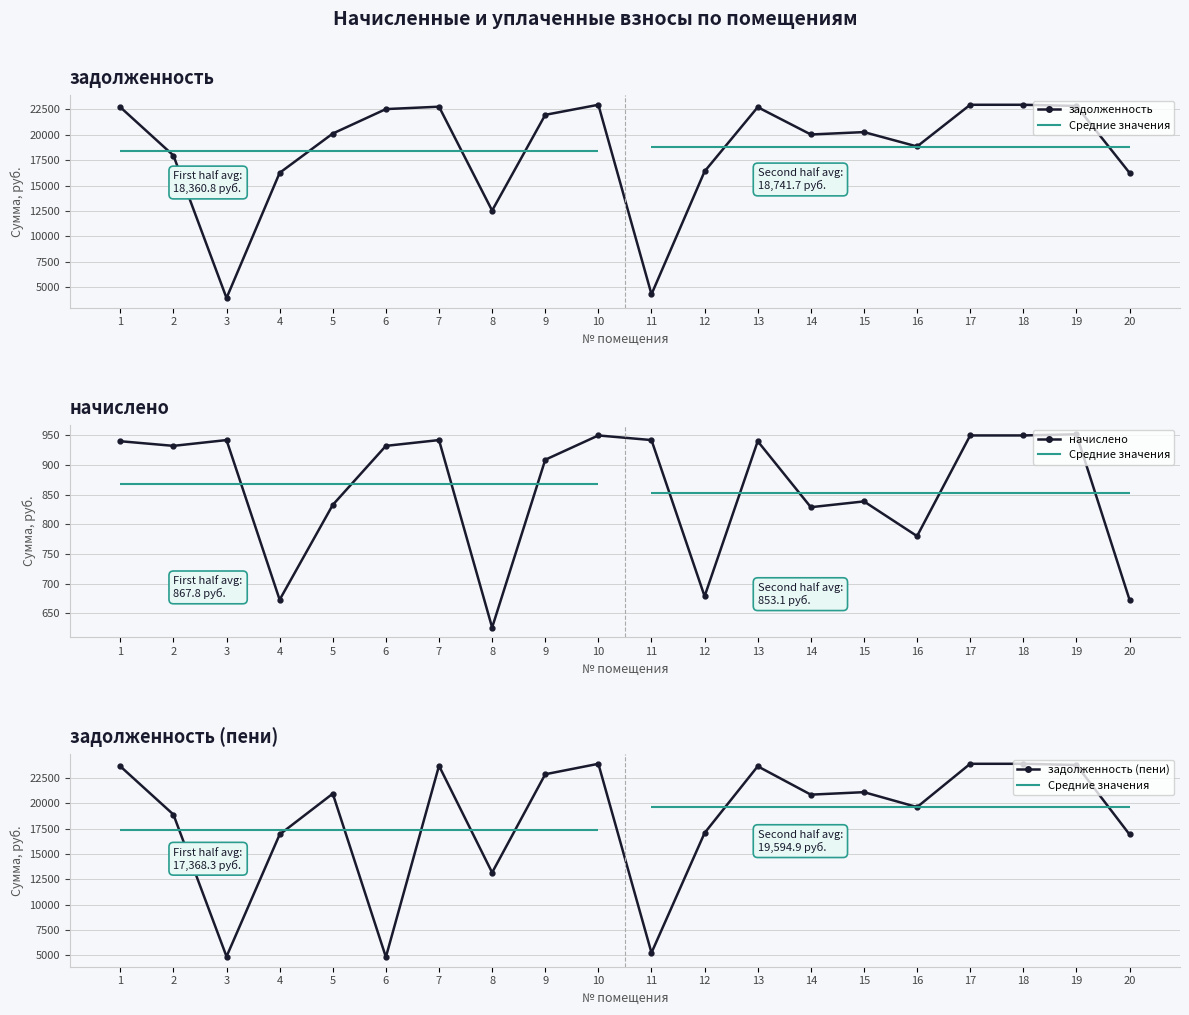

What are all the series names shown in the legend?

задолженность, начислено, задолженность (пени)